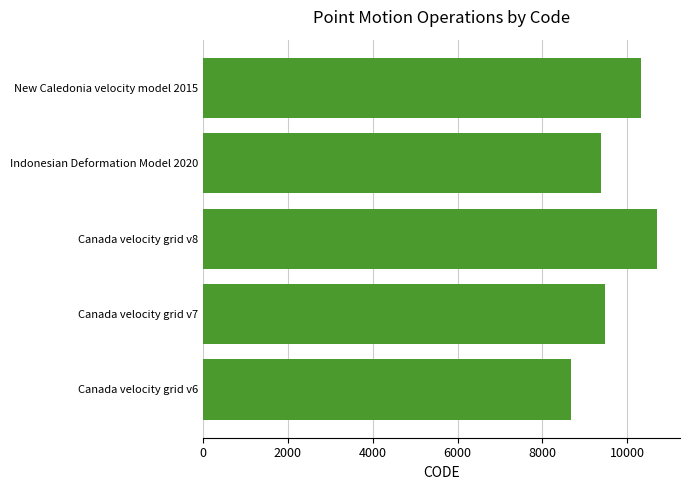

What is the change in value from Indonesian Deformation Model 2020 to New Caledonia velocity model 2015?

+948